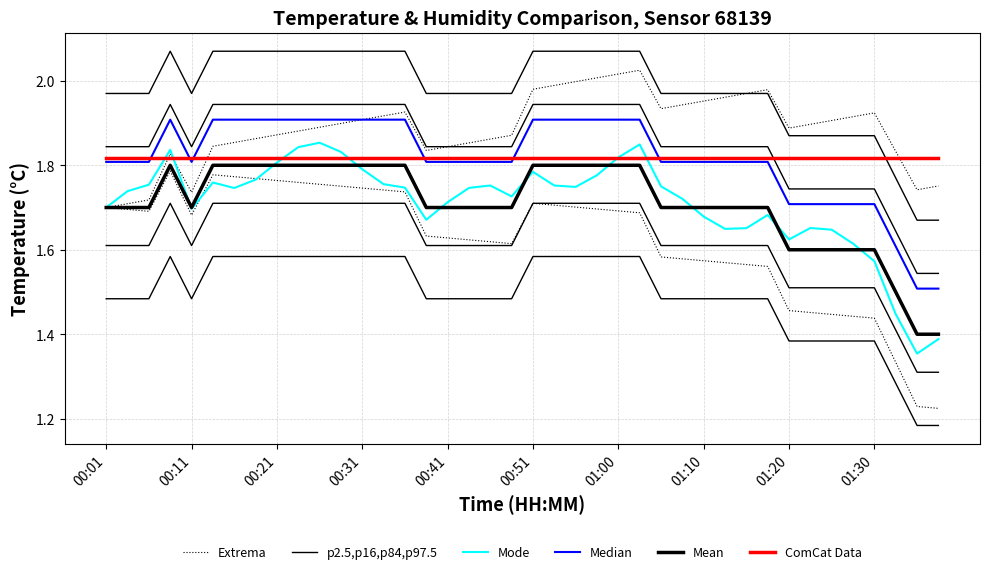

What are all the series names shown in the legend?

Extrema, p2.5,p16,p84,p97.5, Mode, Median, Mean, ComCat Data